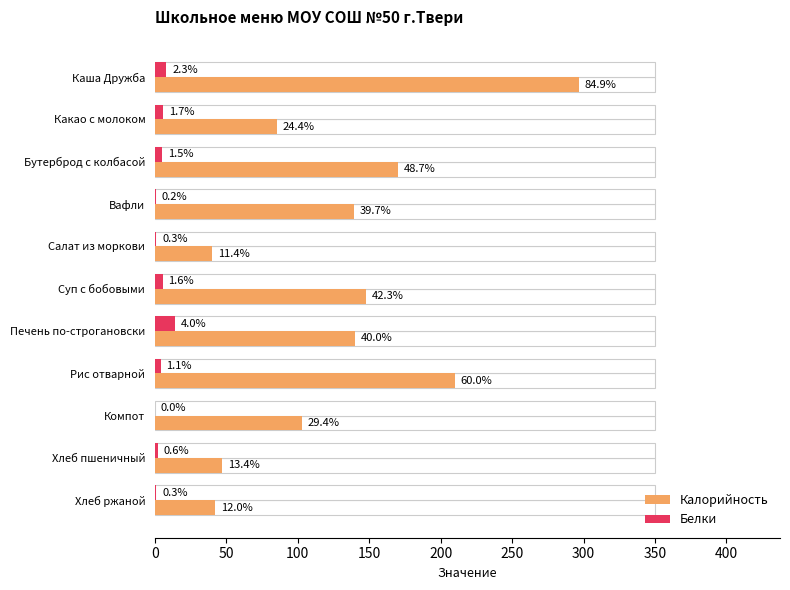

What is the maximum value shown in the chart?

297.0